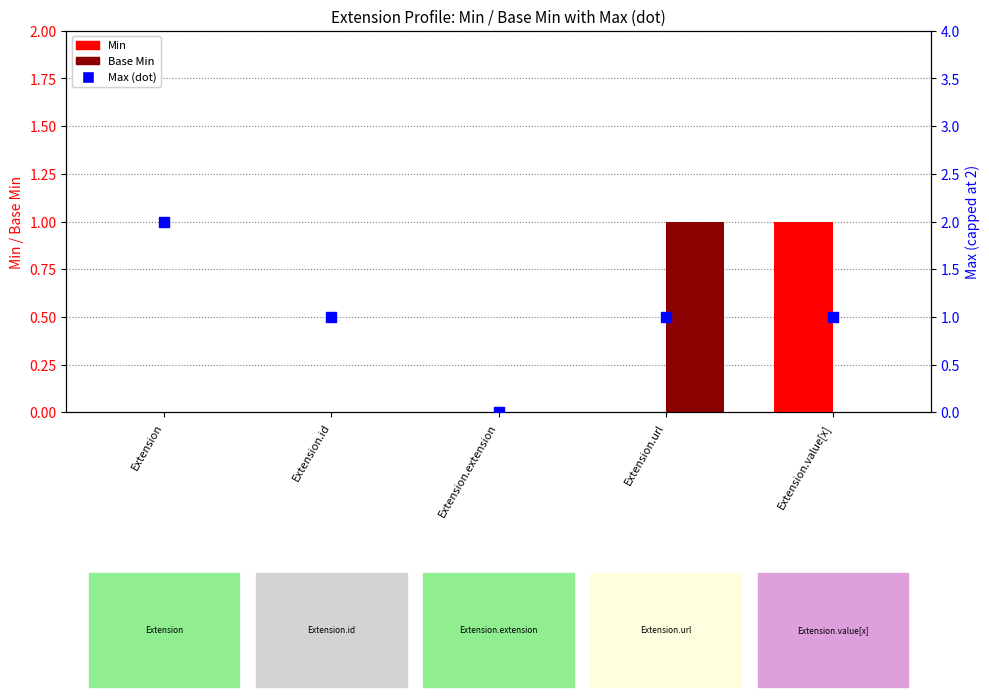

What is the total value across all series at Extension?

2